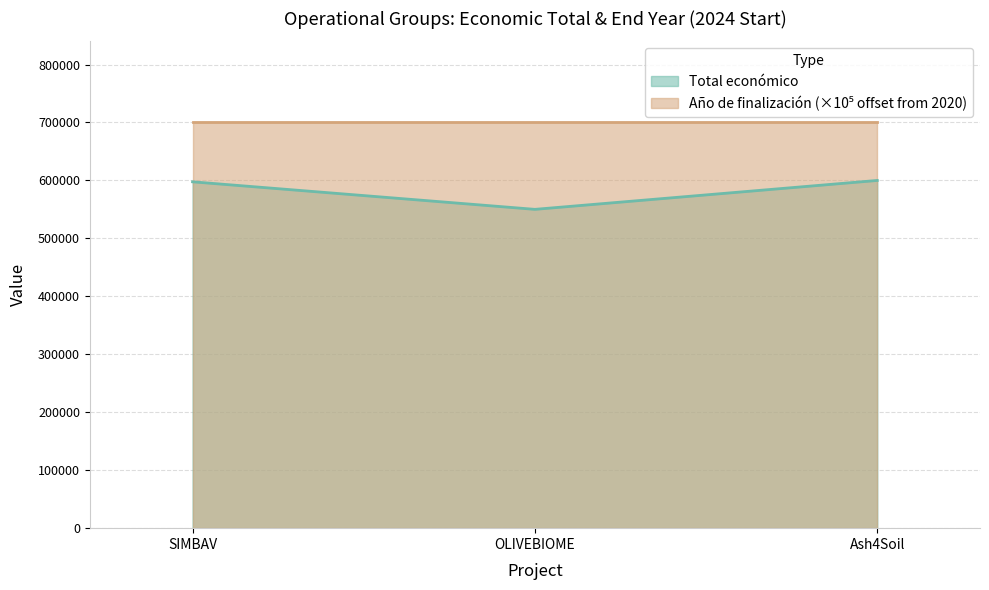

Does the chart have visible grid lines?

Yes